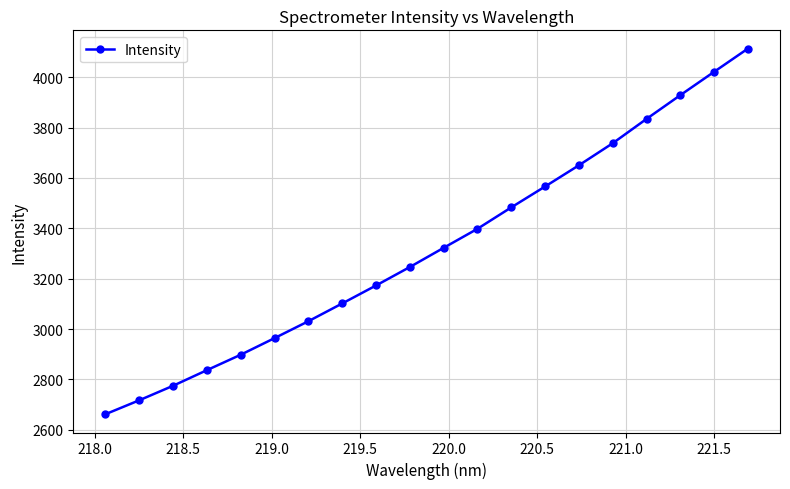

What is the greatest value displayed?

4113.4